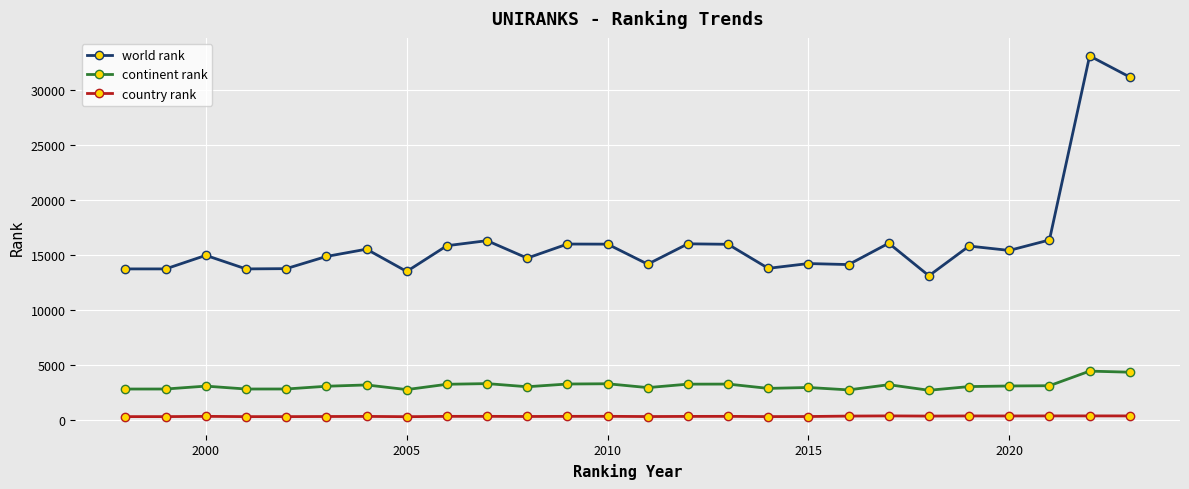

True or false: continent rank has more than 0 interior local peaks.

True